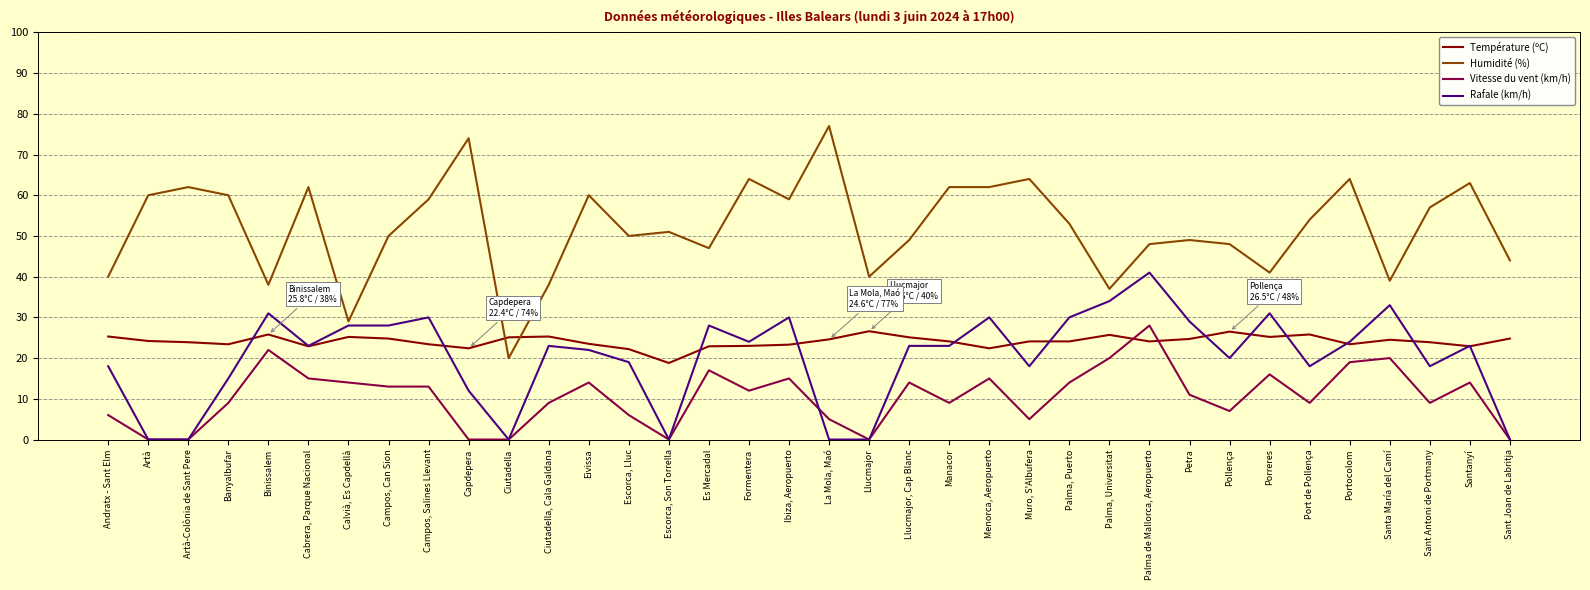

At which category is the sum across all series the highest?

Palma de Mallorca, Aeropuerto